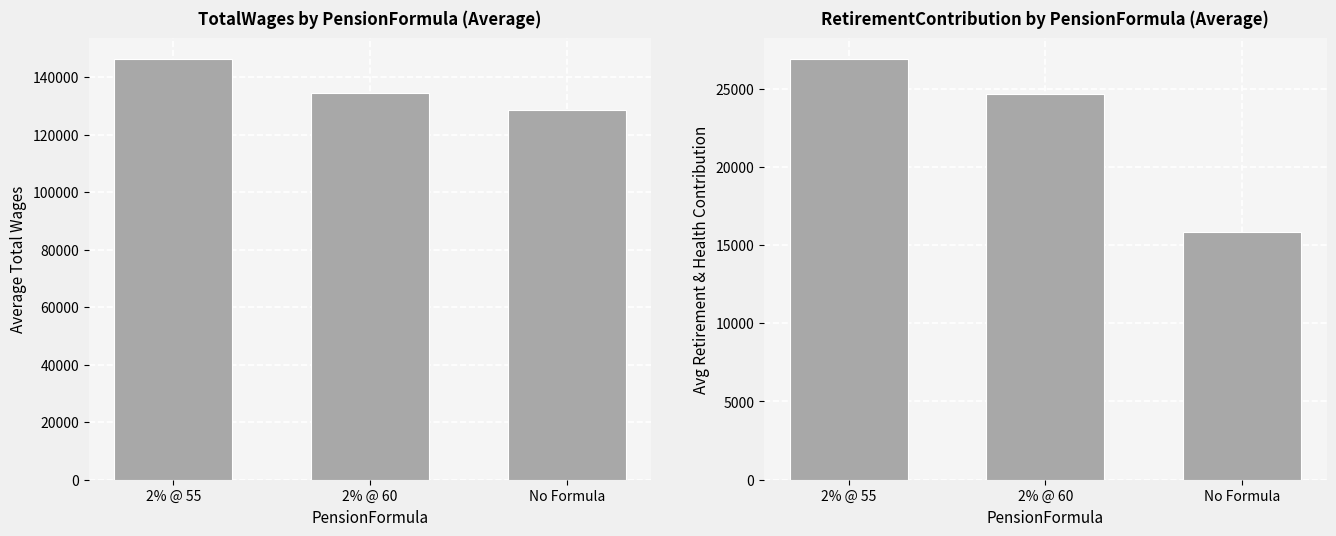

Reading left to right, transcribe all the data shown in this chart.

Average TotalWages: 146335.8	134295.4	128471.0
Avg Retirement & Health Contribution: 26901.5	24632.2	15818.0